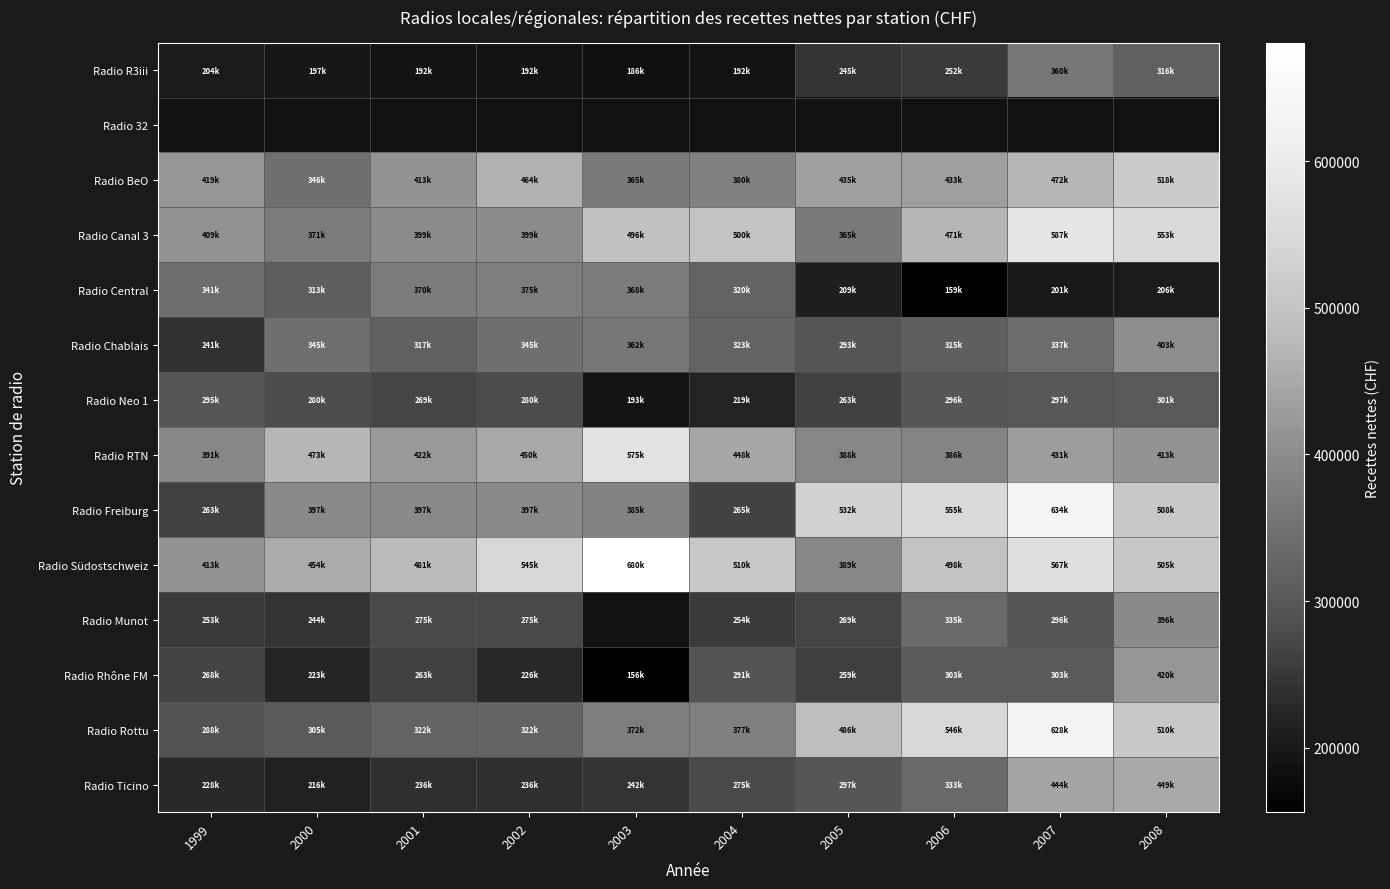

Which has a higher value, 2006 or 2008?

2008